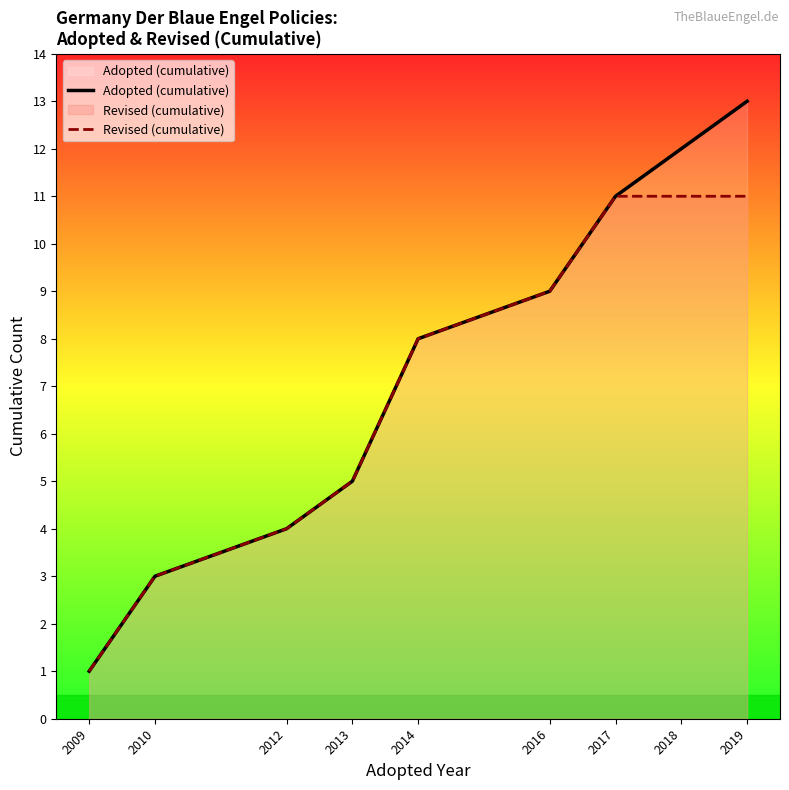

Which series changed the most between 2014 and 2016?

Adopted (cumulative)